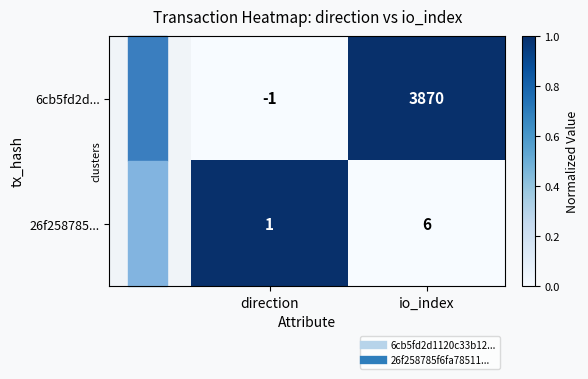

What is the maximum value shown in the chart?

3870